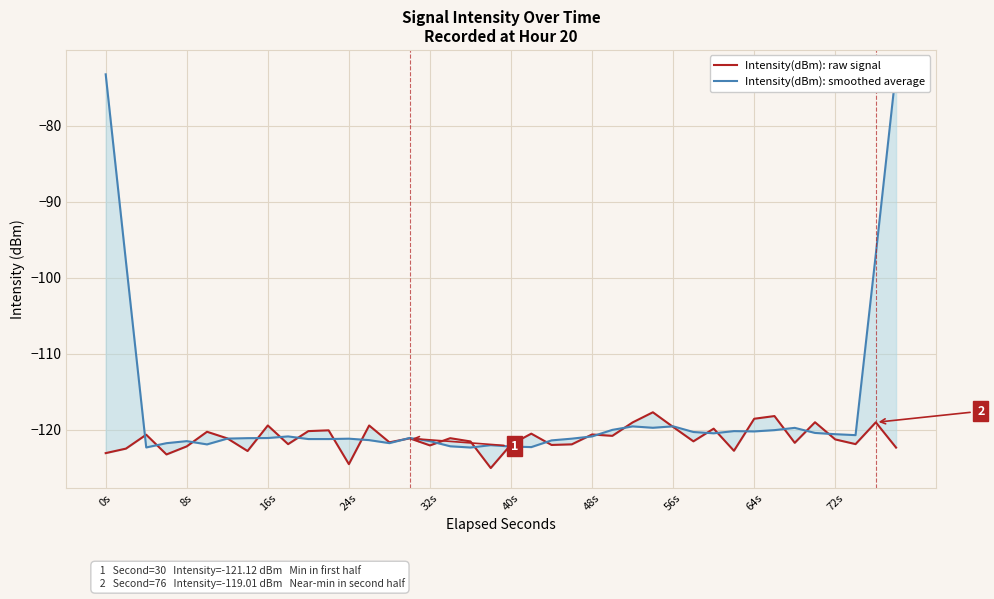

What is the sum of the Intensity(dBm): smoothed average values at 16s and 12?

-243.5